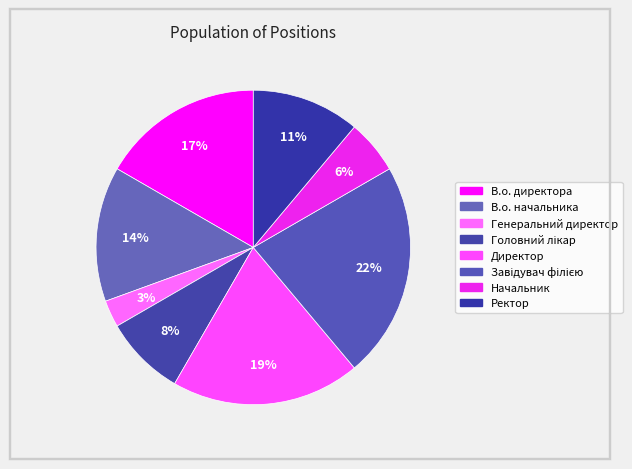

Is there any slice that represents more than half of the pie?

No